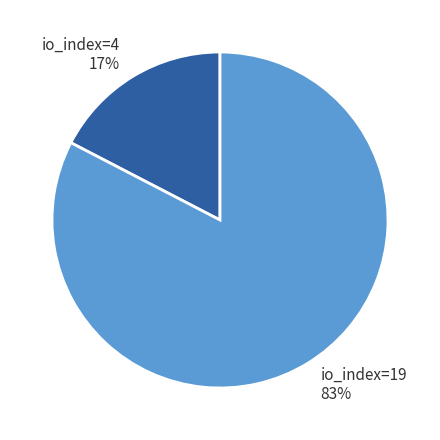

How many segments does this pie chart have?

2